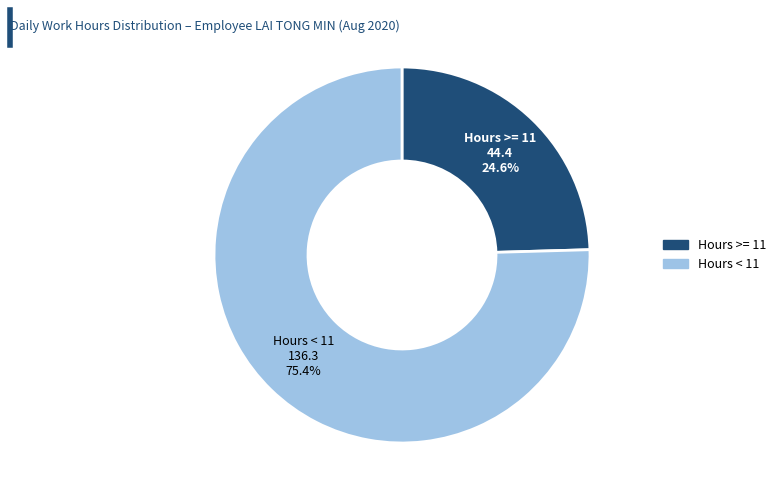

How many slices are in this pie chart?

2